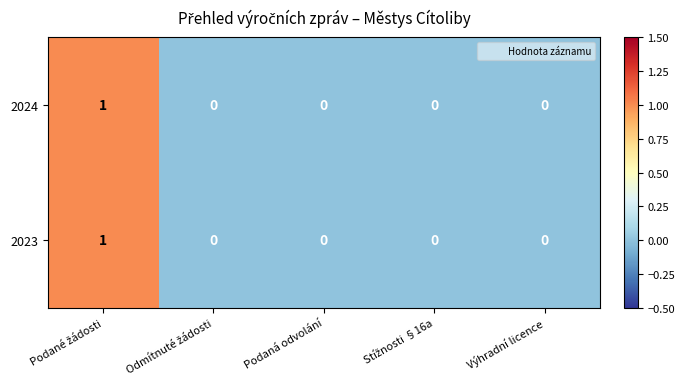

Count the 2023 values in the range 0 to 1.

5